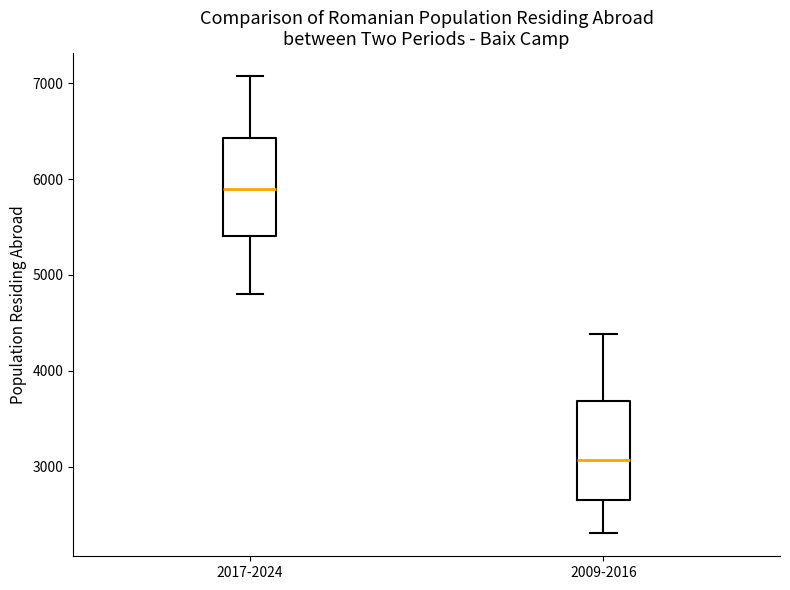

Reading left to right, transcribe this box plot: for each box, give where its median line is, the range the box spans, and where its two whiskers end, as read against the y-axis. The values are not printed on the chart, so give them approximately, as read against the axis.

2017-2024: median 5900, box 5400 to 6400, whiskers 4800 to 7100
2009-2016: median 3100, box 2700 to 3700, whiskers 2300 to 4400